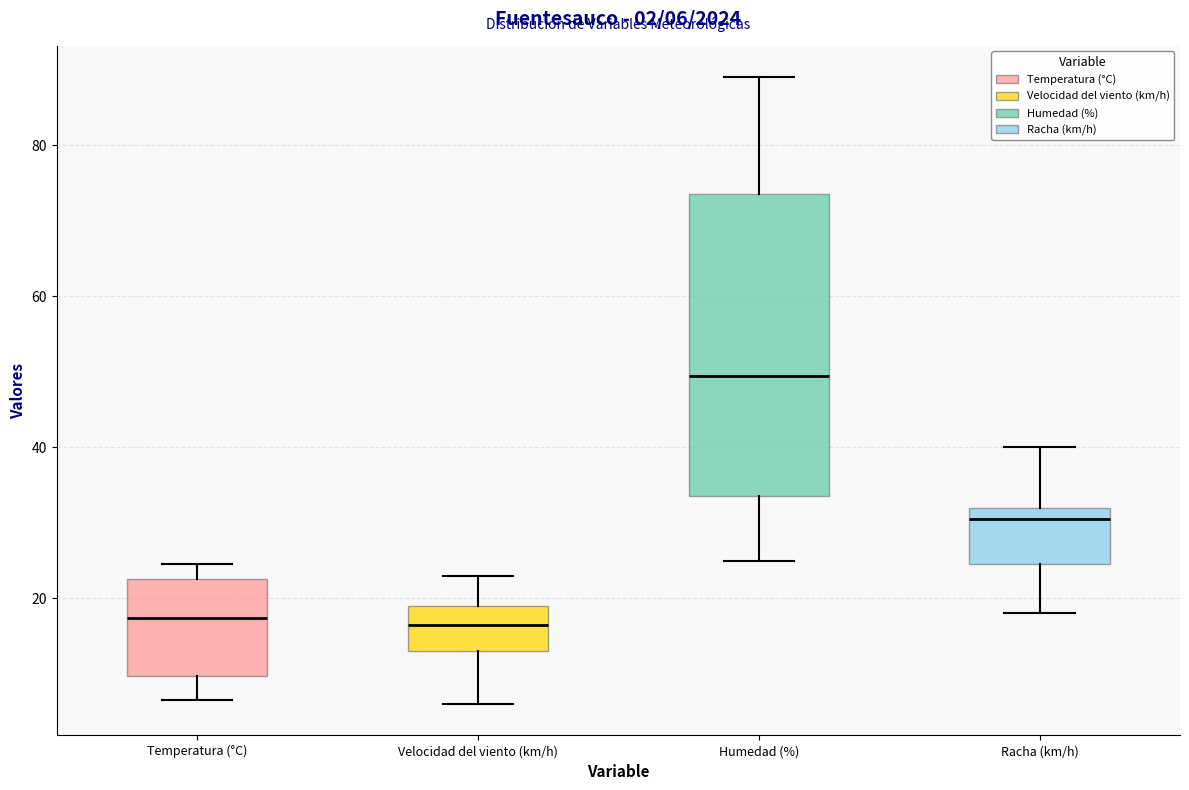

Which box is the tallest, from its lower edge to its upper edge?

Humedad (%)